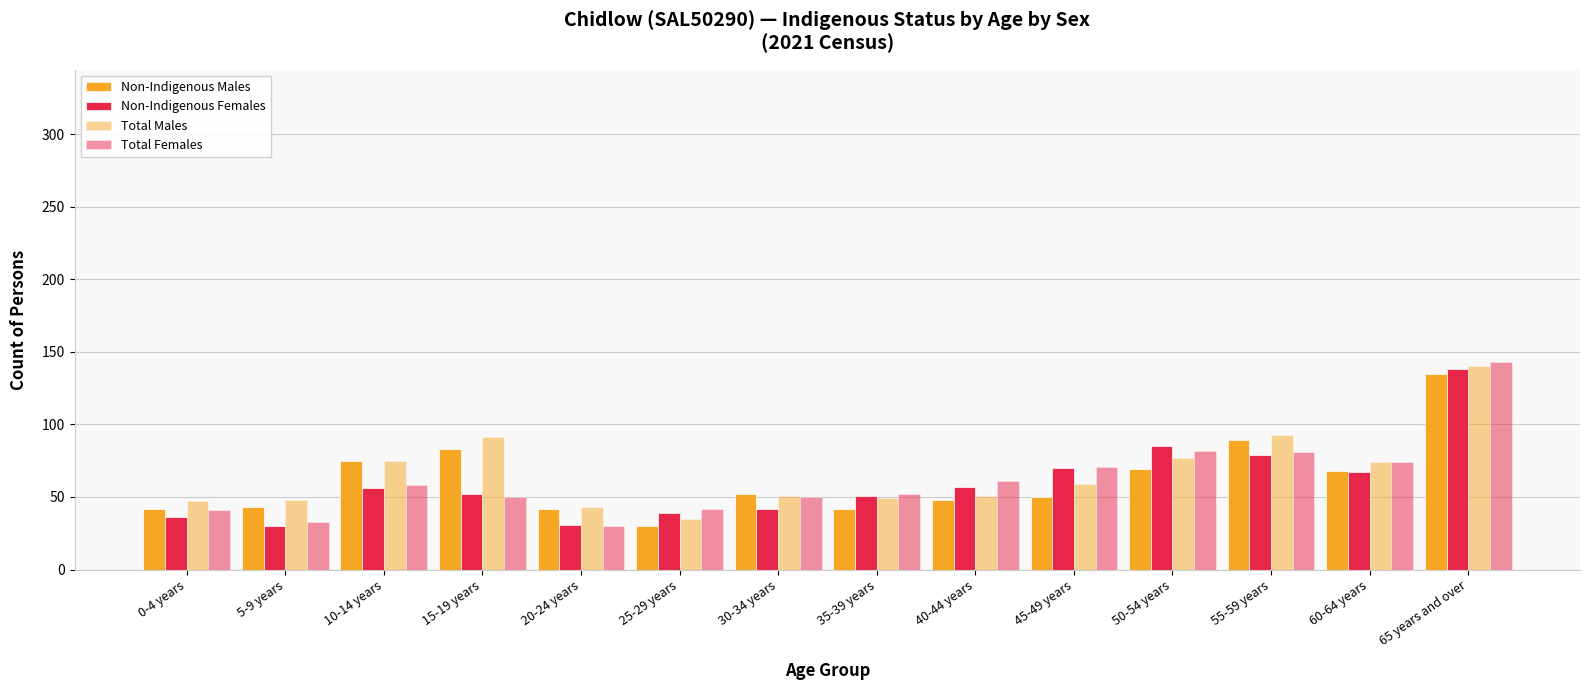

The Total Females series shows 215 at 65 years and over. True or false?

False